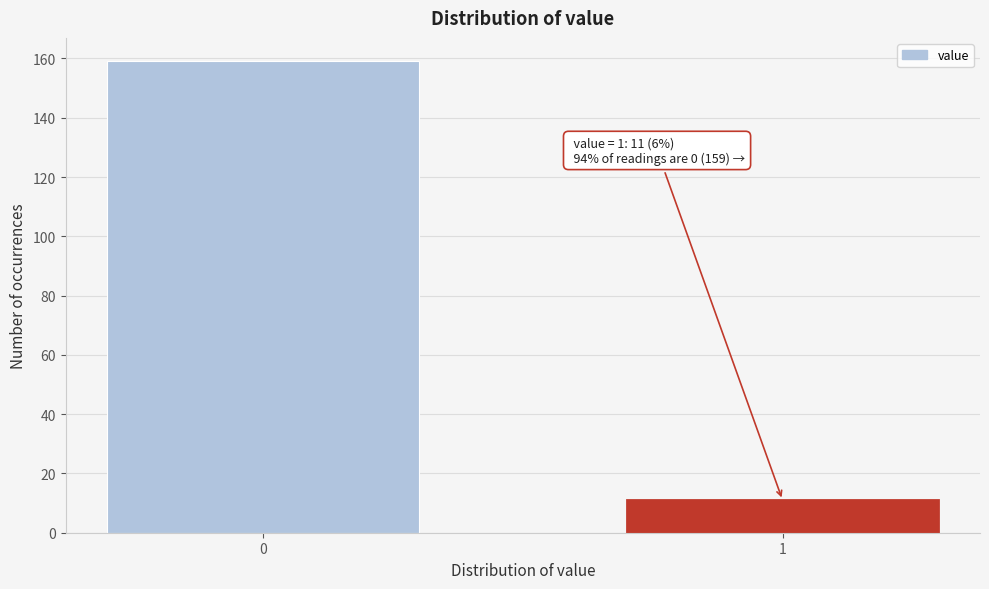

Reading left to right, what are all the values shown in this chart?

0=159	1=11